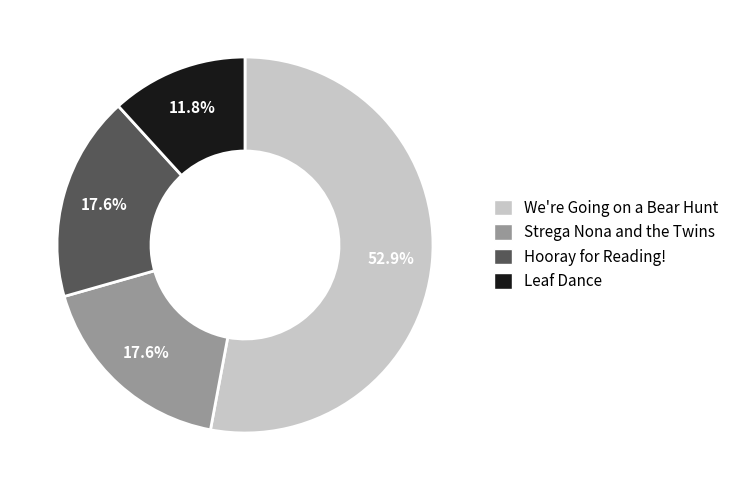

To the nearest percent, what is the average slice percentage?

25%